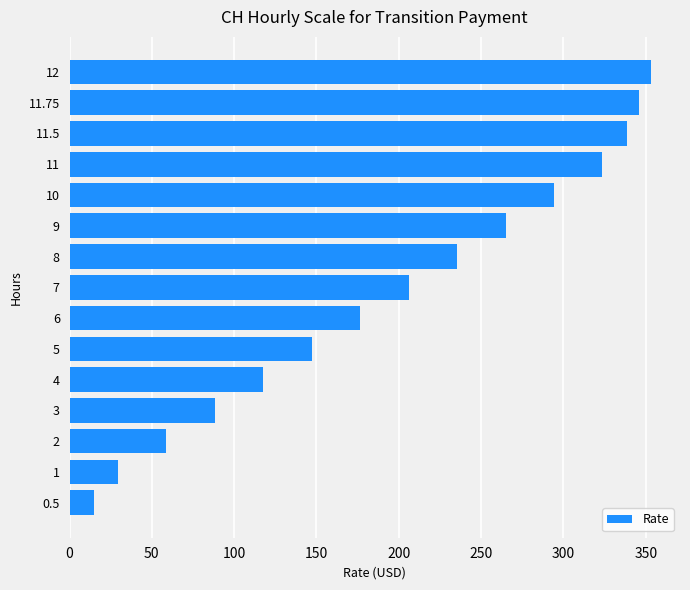

At which category does the chart reach its peak across all series?

12